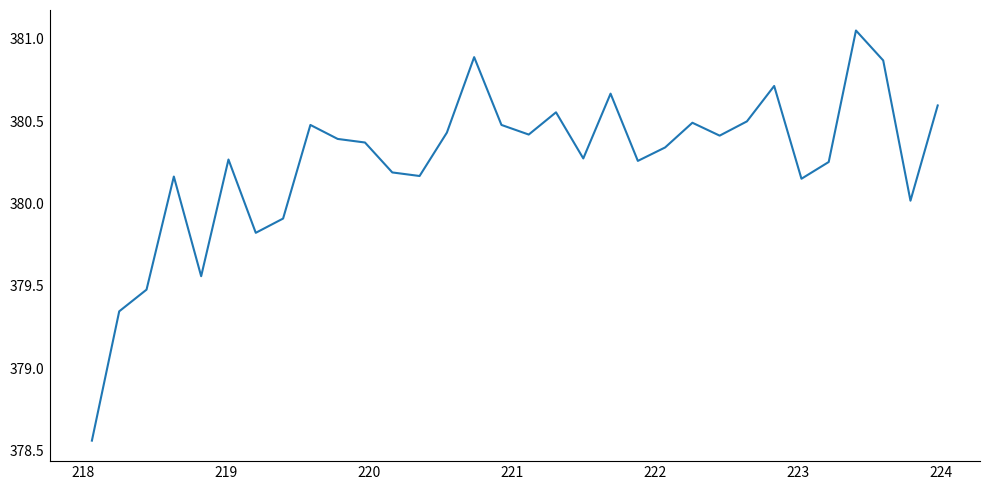

What is the sum of all values?

12168.0